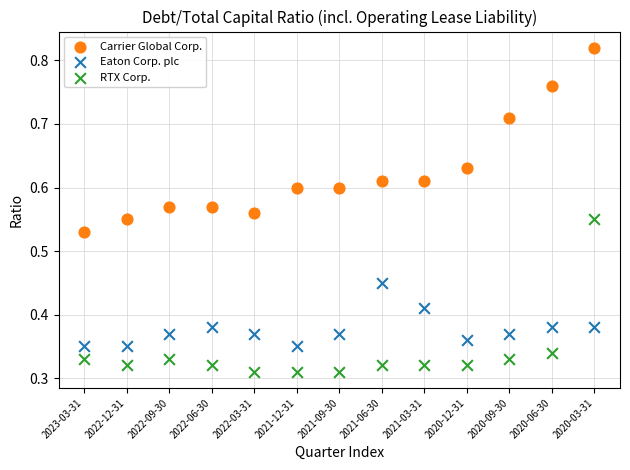

Which series reaches the minimum Y coordinate?

RTX Corp.